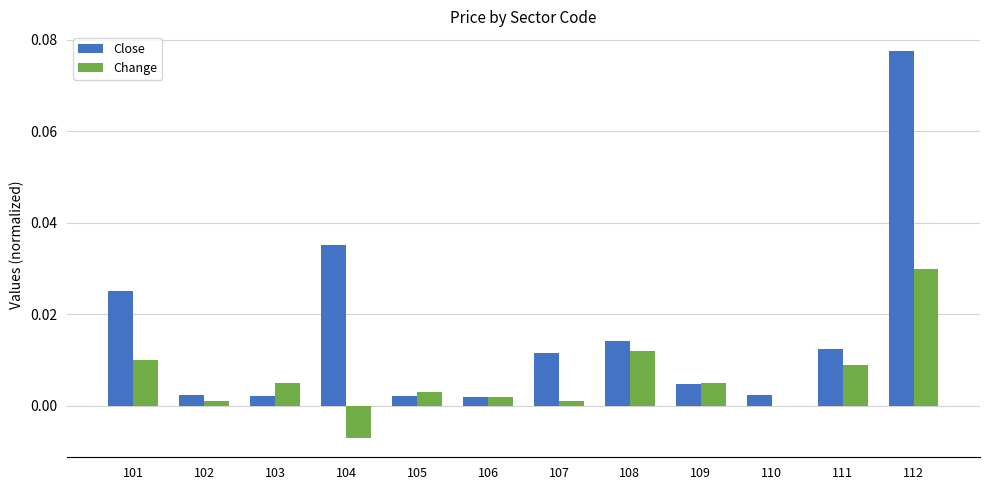

Which series has the largest total across all categories?

Close